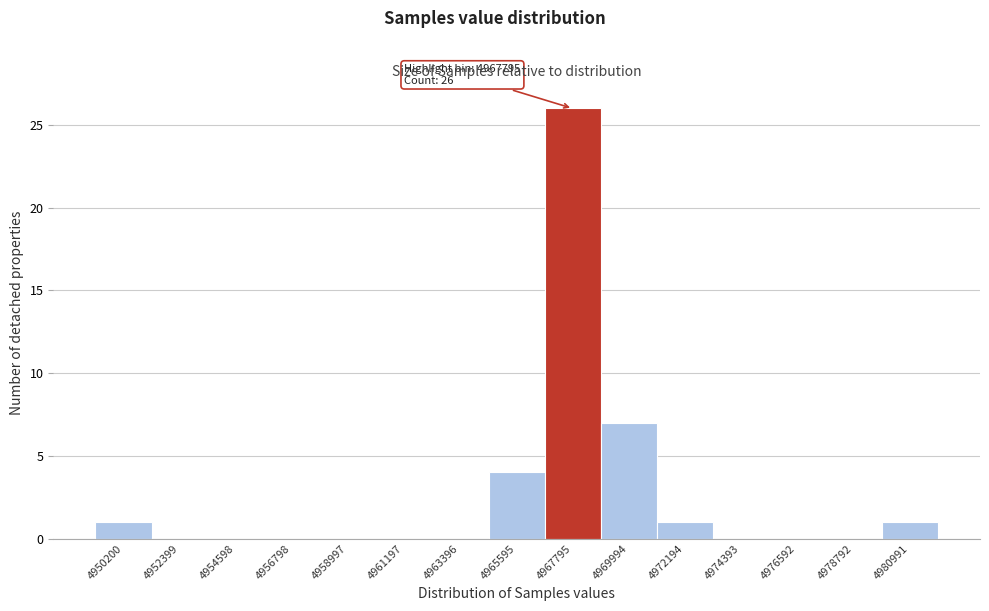

Reading left to right, what are all the values shown in this chart?

4950200=1	4952399=0	4954598=0	4956798=0	4958997=0	4961197=0	4963396=0	4965595=4	4967795=26	4969994=7	4972194=1	4974393=0	4976592=0	4978792=0	4980991=1